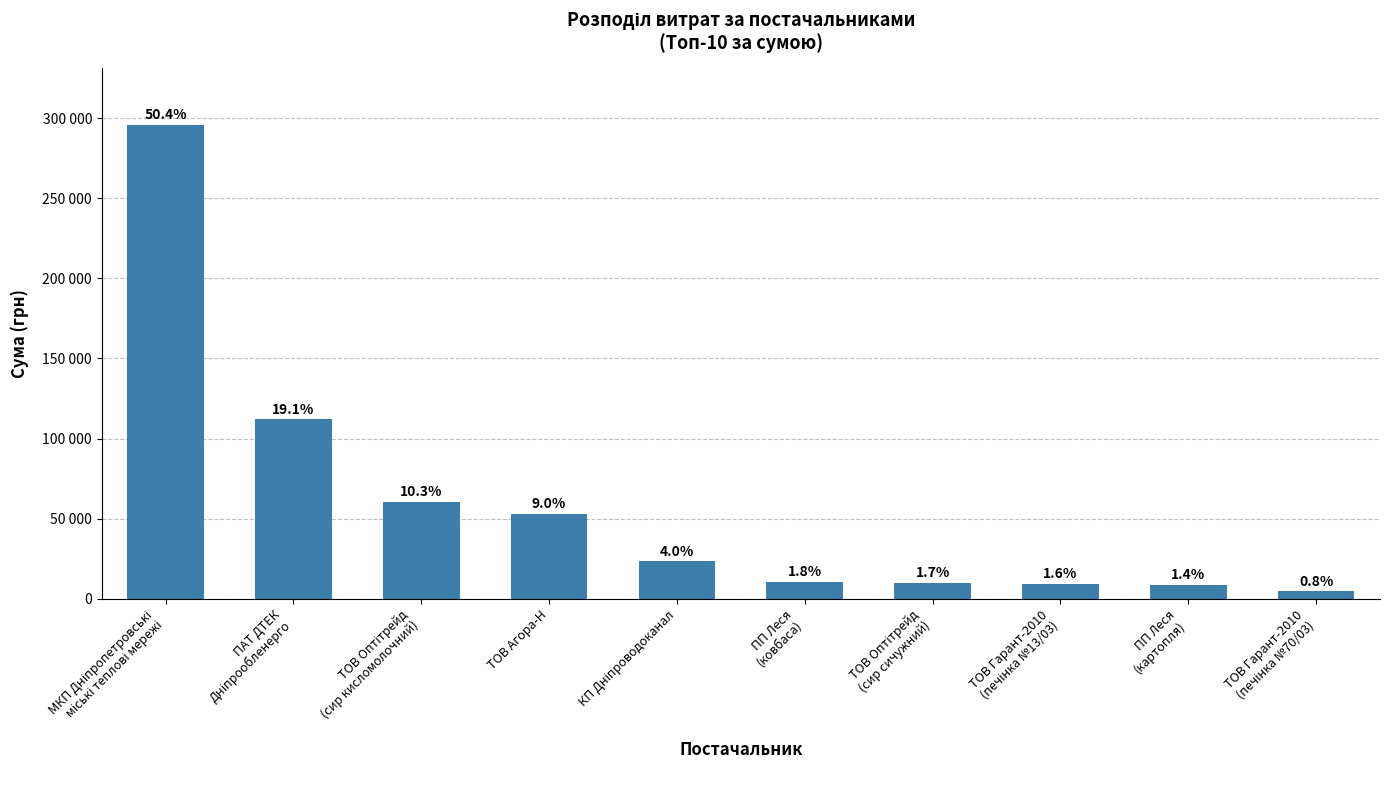

What is the difference between the maximum and second lowest values?

287278.2